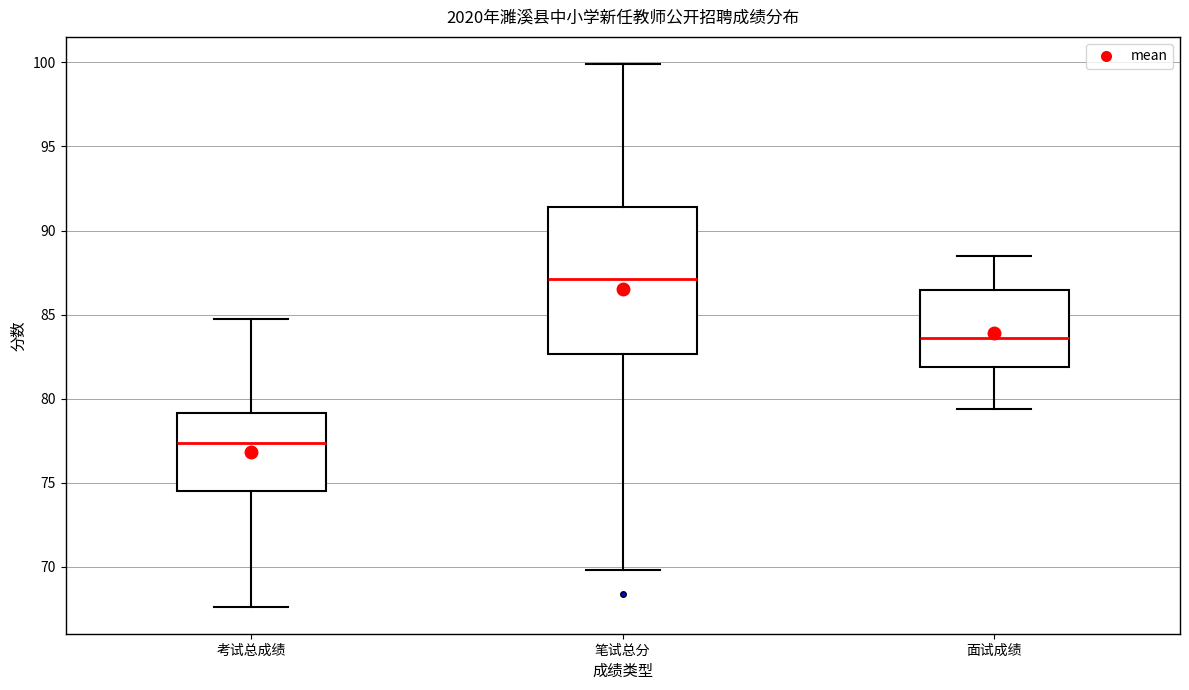

Where does the lower whisker of the box for 笔试总分 end on the y-axis? The values are not printed on the chart, so give them approximately, as read against the axis.

70.0